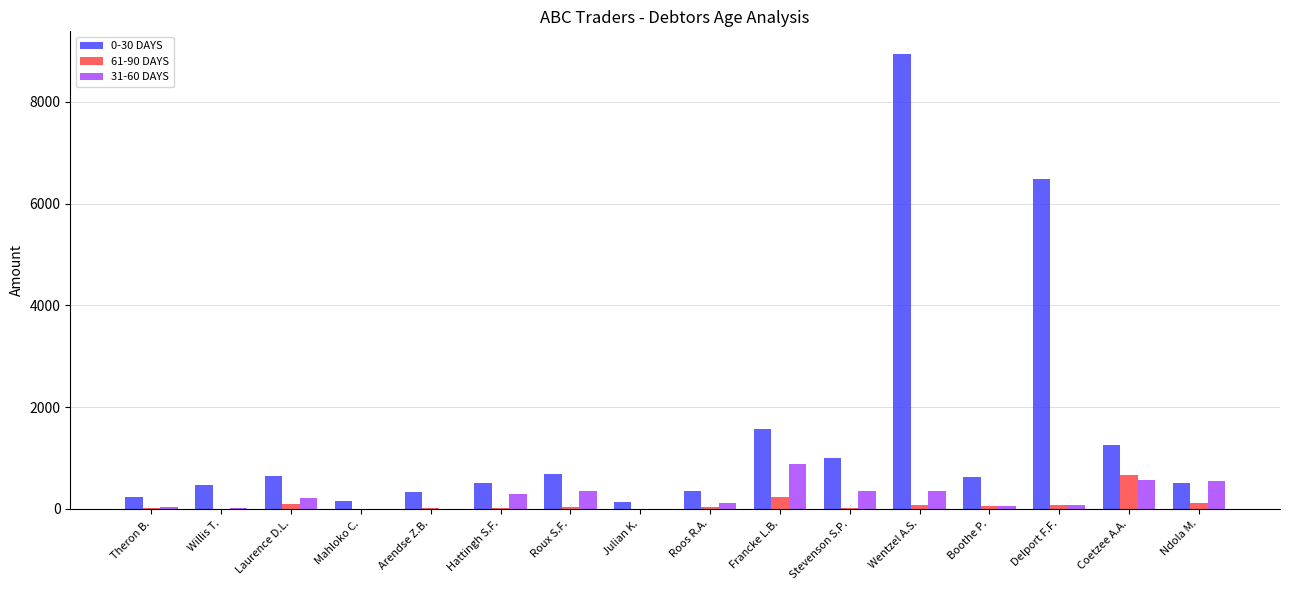

How many groups of bars are there?

16